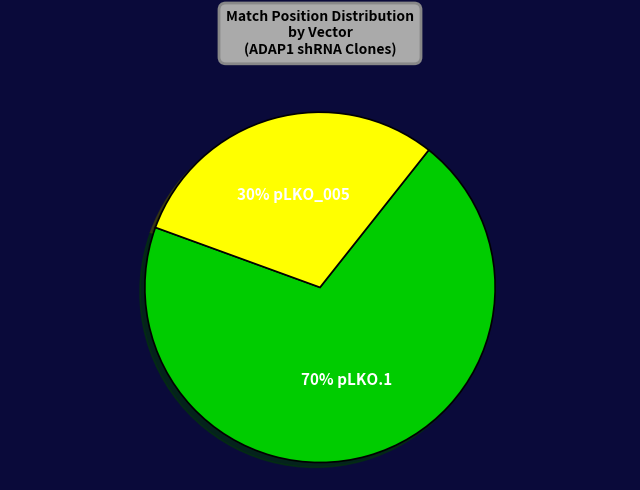

To the nearest percent, what is the average slice percentage?

50%